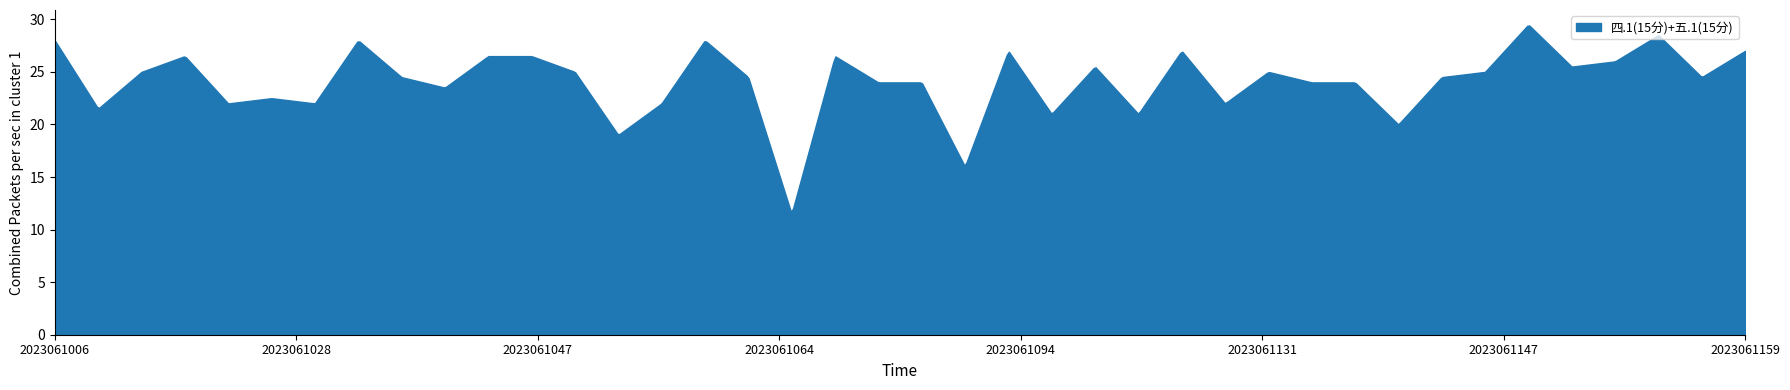

What is the greatest value displayed?

29.4